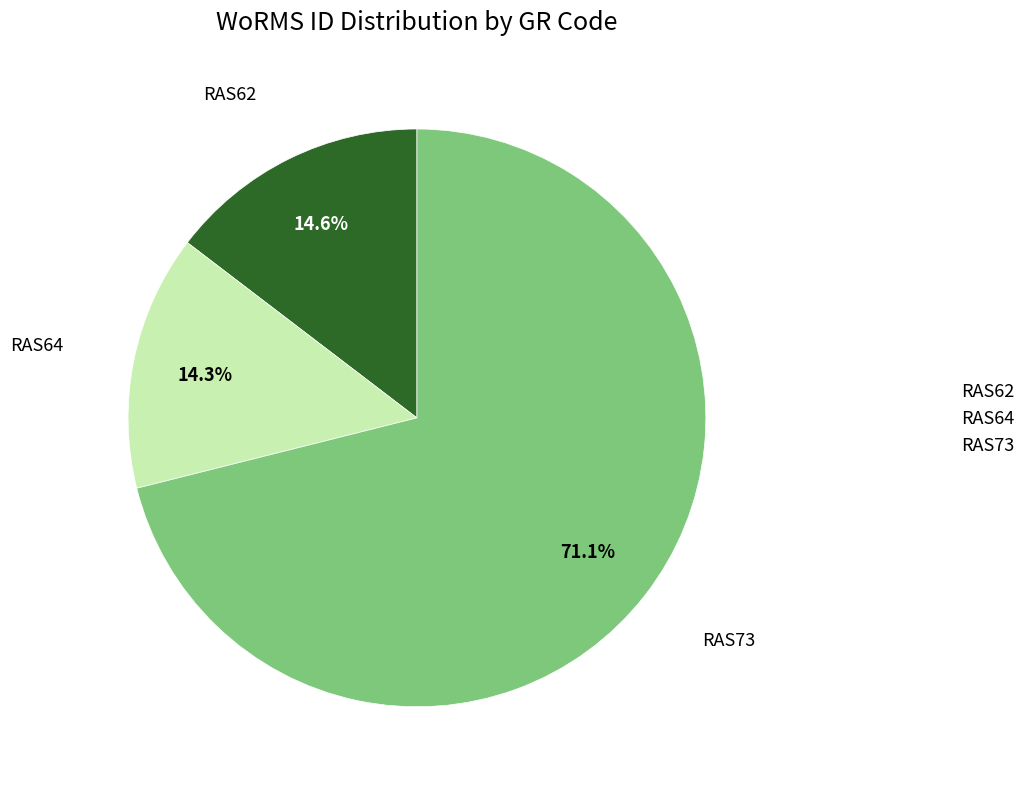

Do RAS64 and RAS62 together represent more than half of the pie?

No